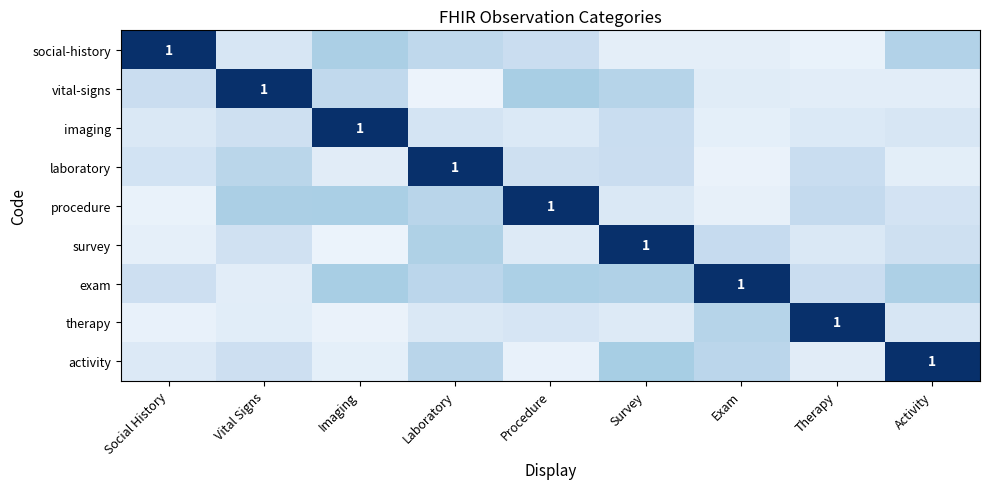

At Vital Signs, list the series in order from smallest to largest.

exam, therapy, social-history, survey, imaging, activity, laboratory, procedure, vital-signs